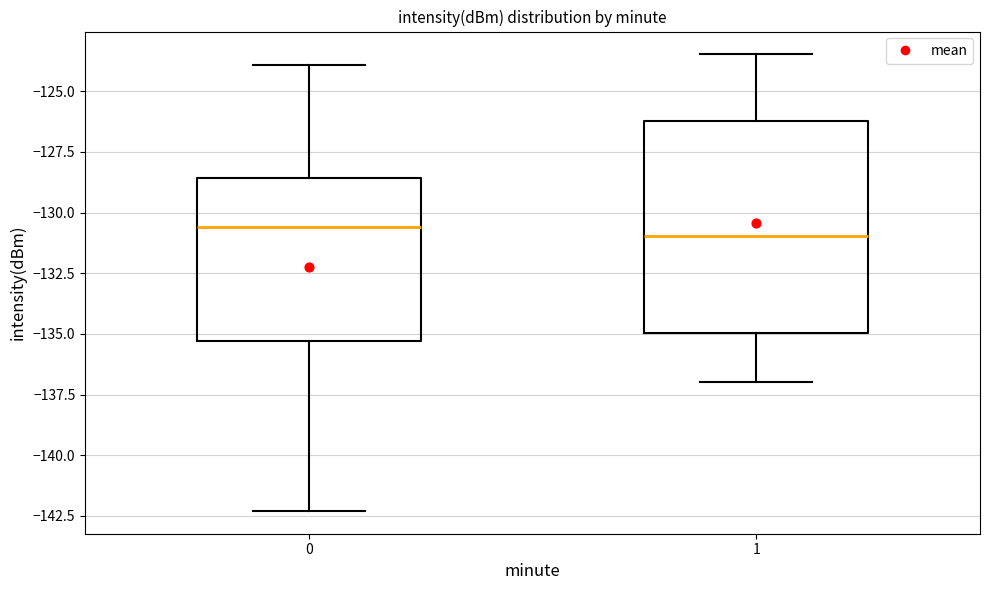

Comparing the boxes themselves (not the whiskers), which one is the tallest?

1